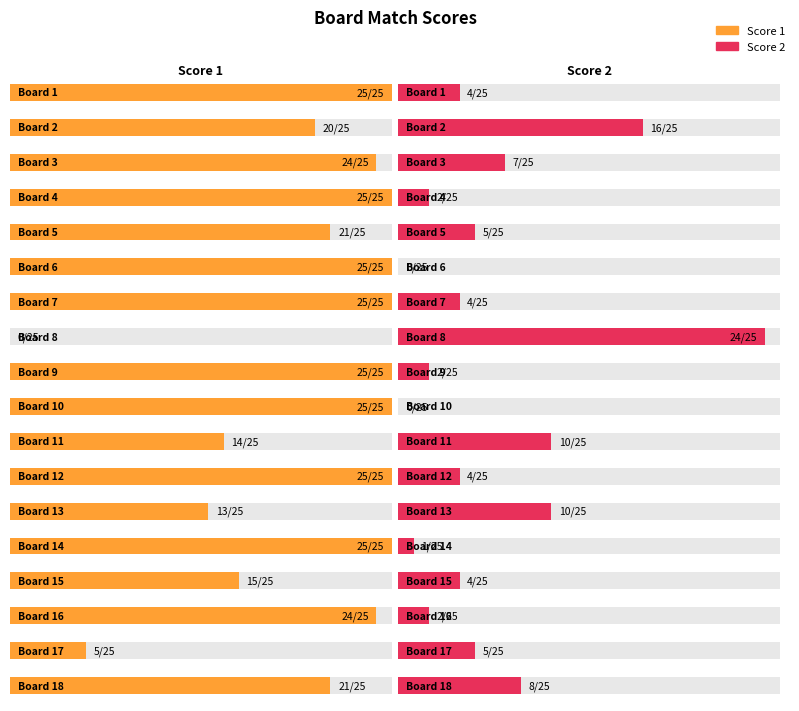

The Score 2 series shows -13 at 10. True or false?

False